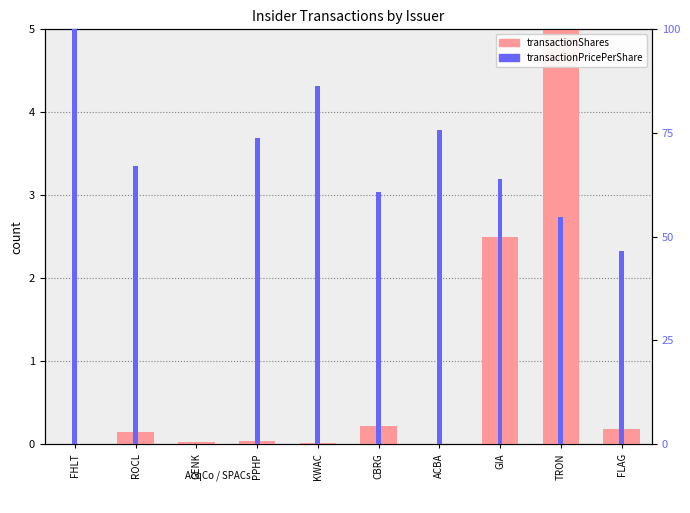

What is the sum of all values?

8.1